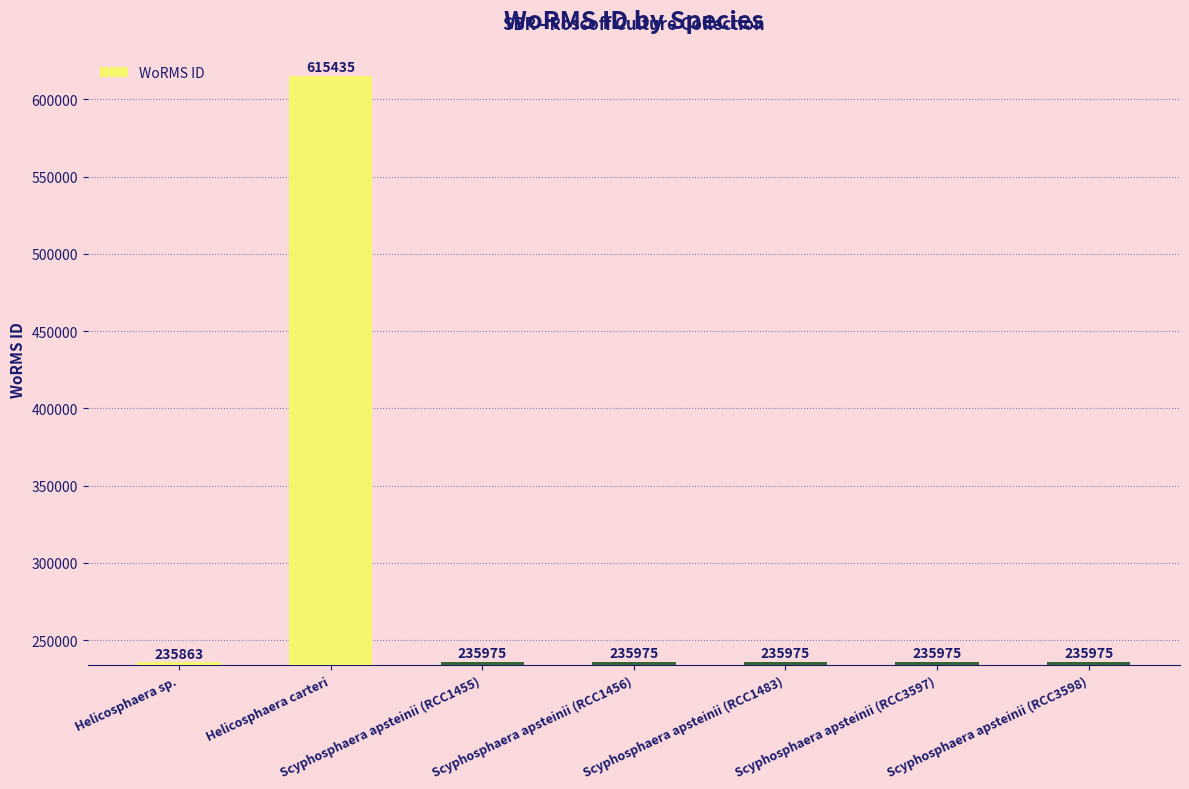

What is the difference between the maximum and second lowest values?

379460